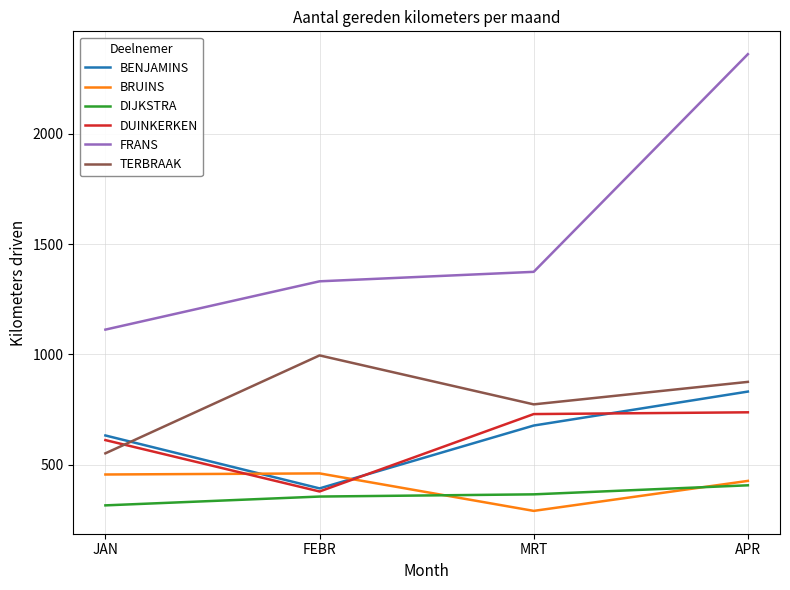

What is the difference between the highest and lowest values at JAN?

797